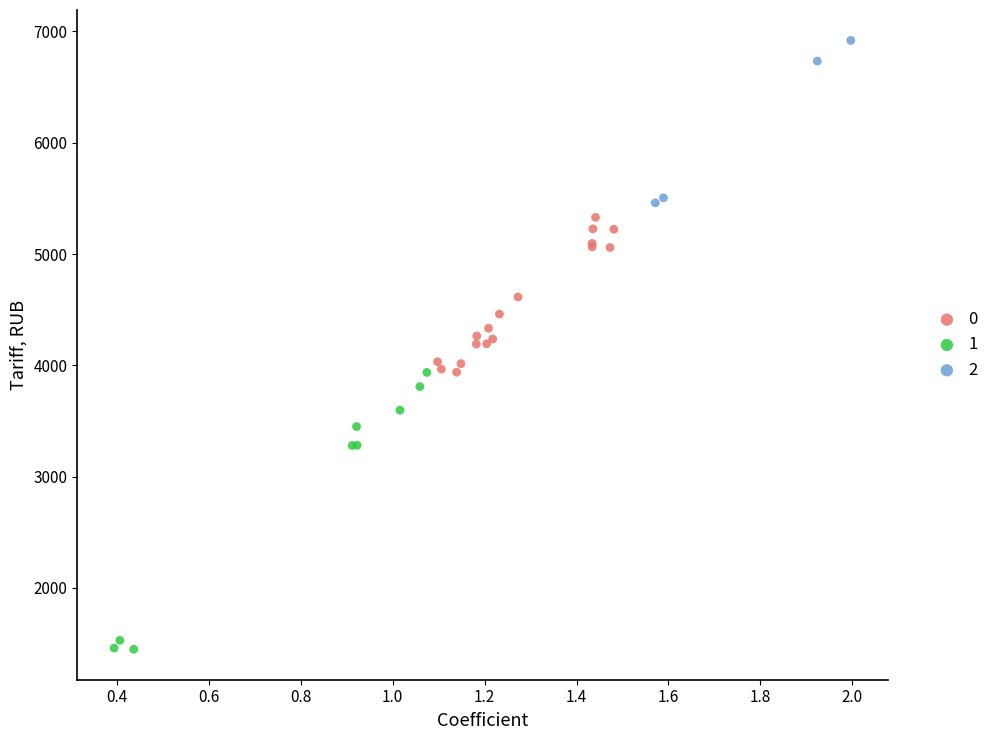

What are all the series names shown in the legend?

0, 1, 2